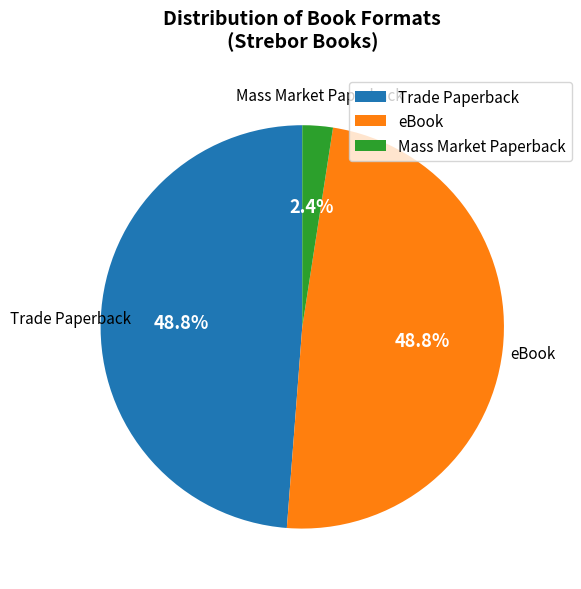

How many slices are in this pie chart?

3